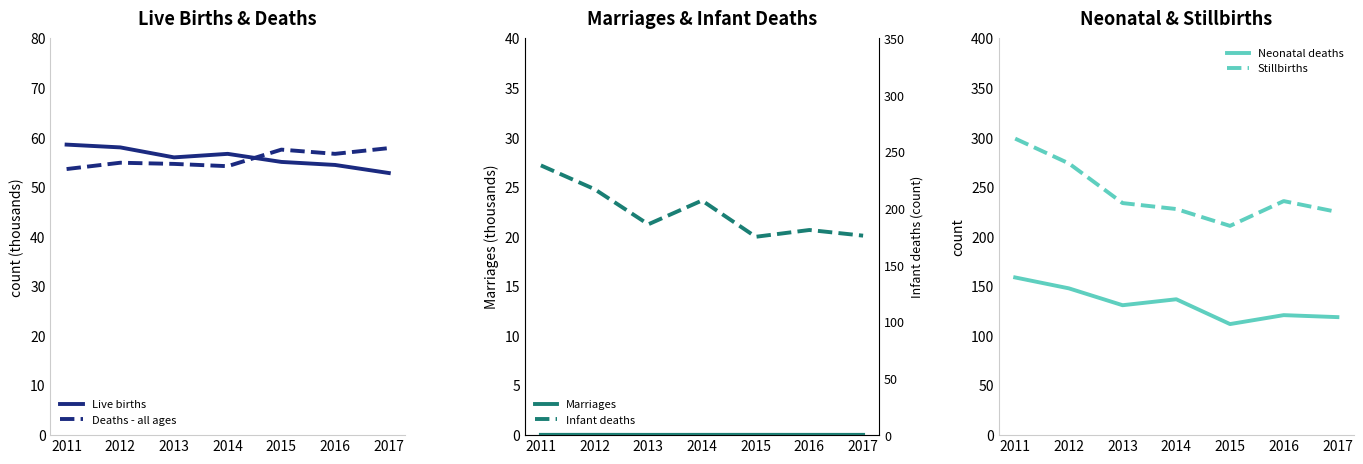

Which series has the widest spread of values?

Stillbirths